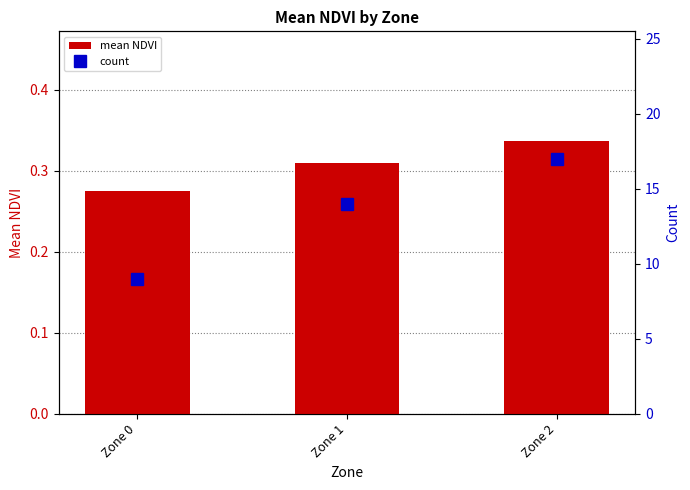

At which label does count reach its peak?

Zone 2